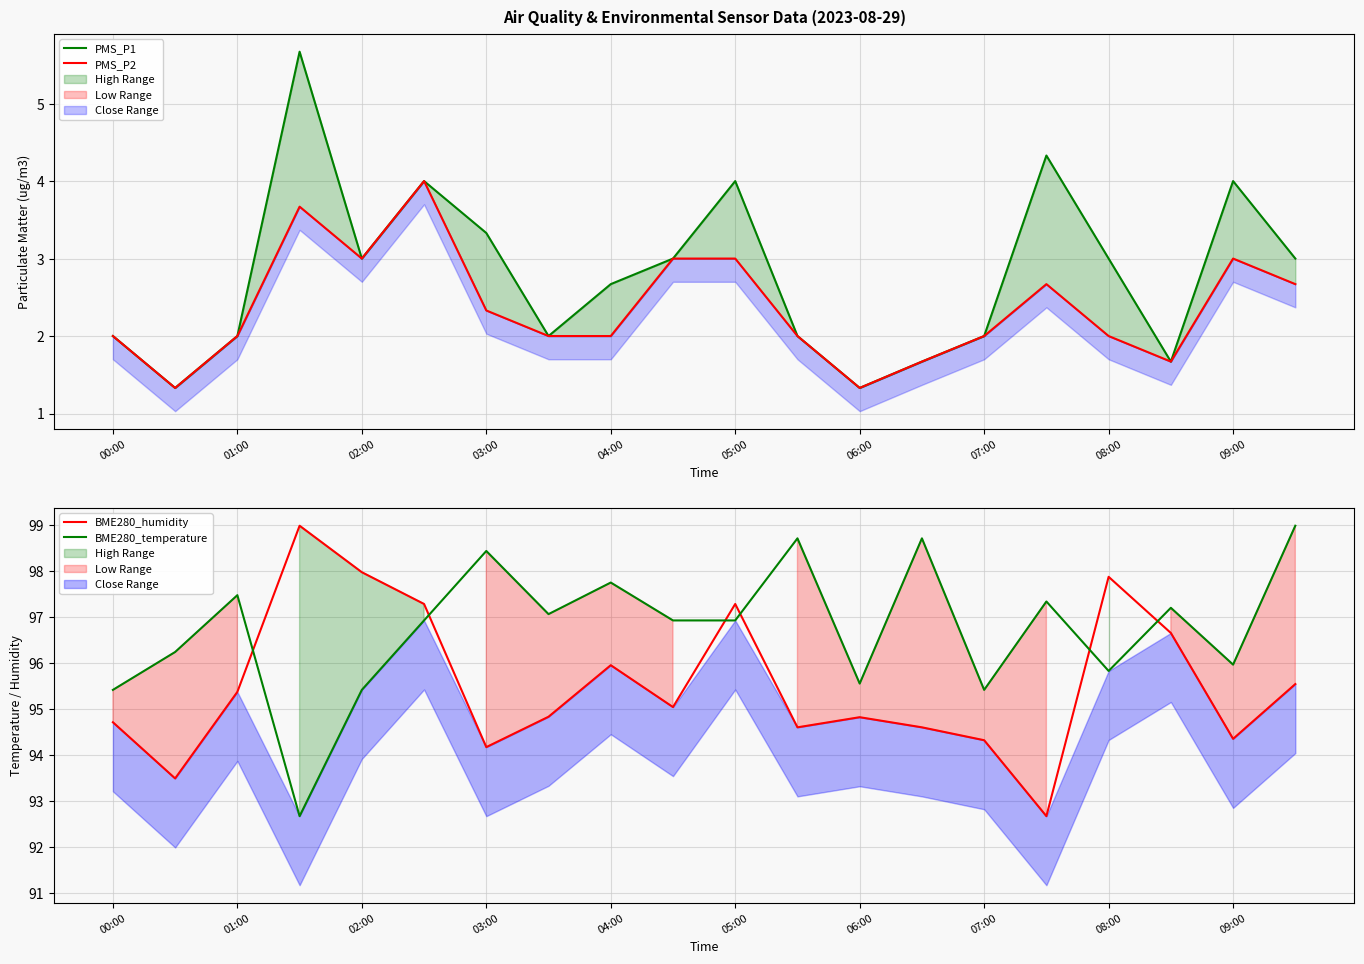

Which series has the largest range (max minus min)?

BME280_humidity